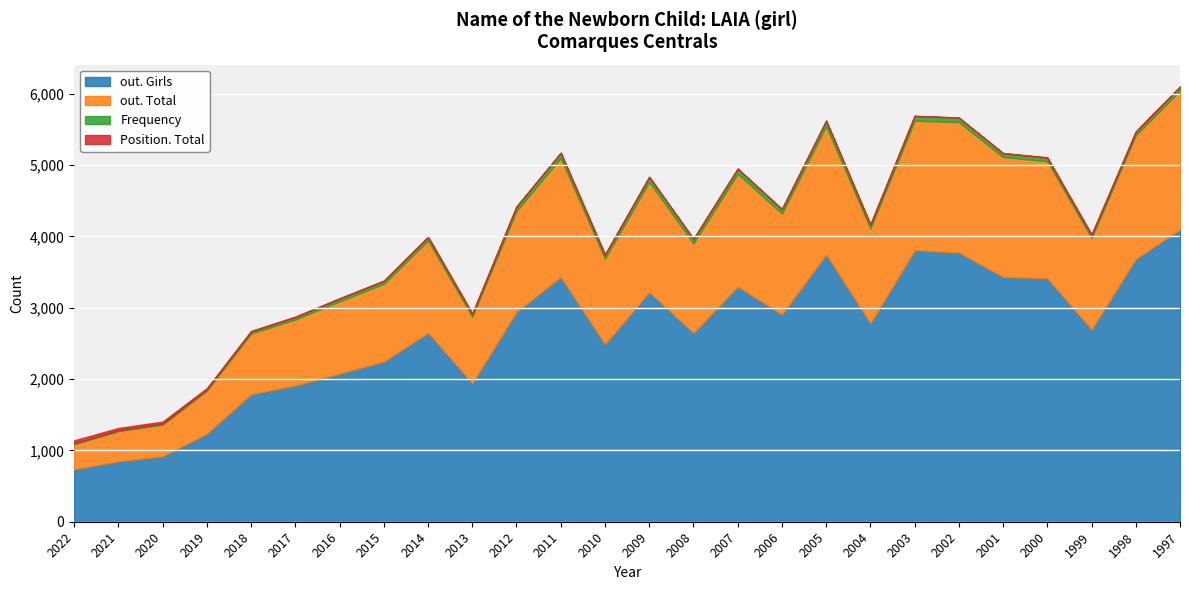

What is the minimum value for out. Girls?

735